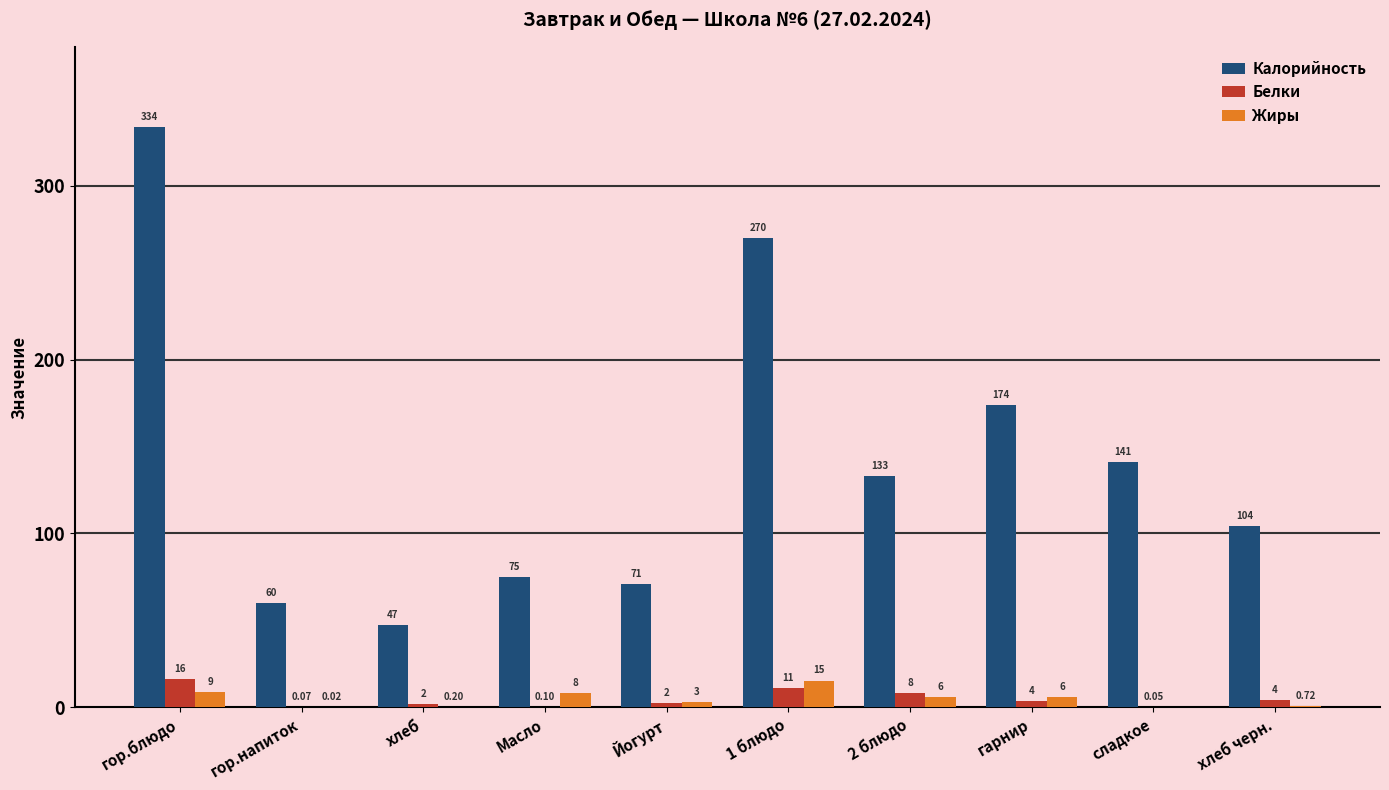

The Жиры series shows 8.5 at гор.блюдо. True or false?

True